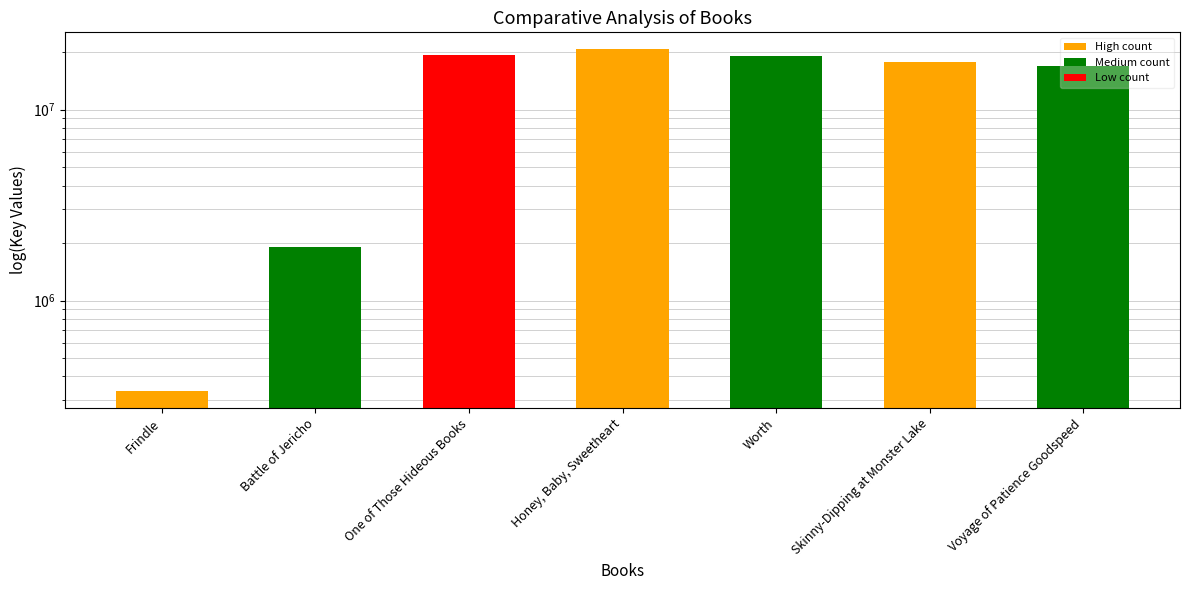

What value does the data have at Voyage of Patience Goodspeed?

16871218